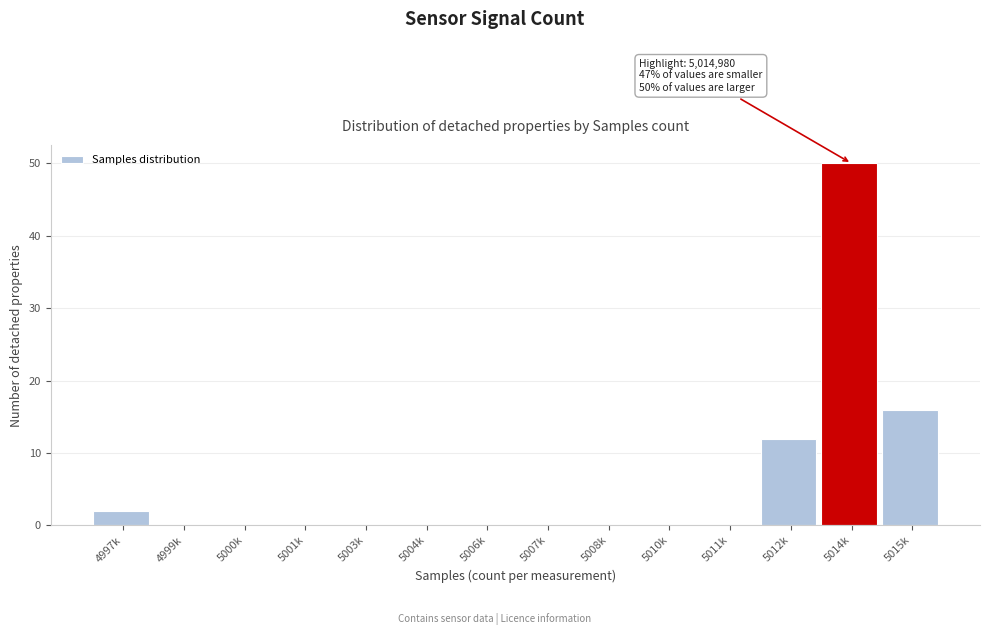

Reading left to right, what are all the values shown in this chart?

4997k=2	4999k=0	5000k=0	5001k=0	5003k=0	5004k=0	5006k=0	5007k=0	5008k=0	5010k=0	5011k=0	5012k=12	5014k=50	5015k=16